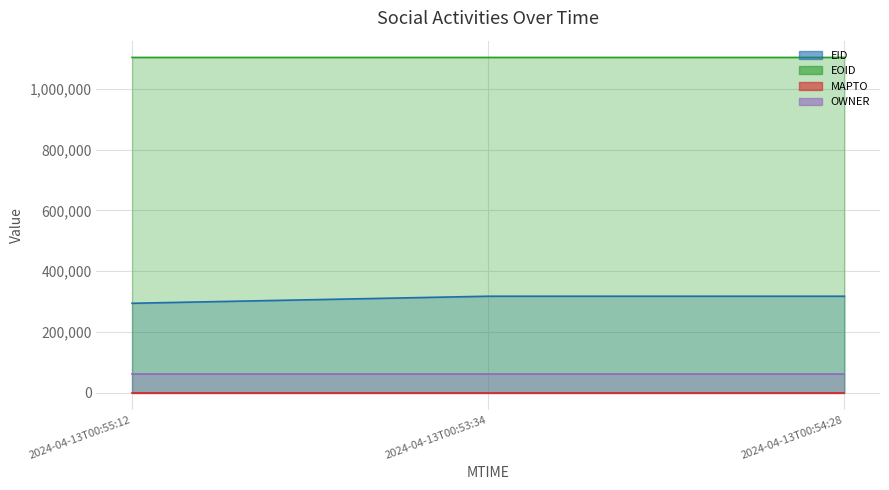

Does the chart have visible grid lines?

Yes